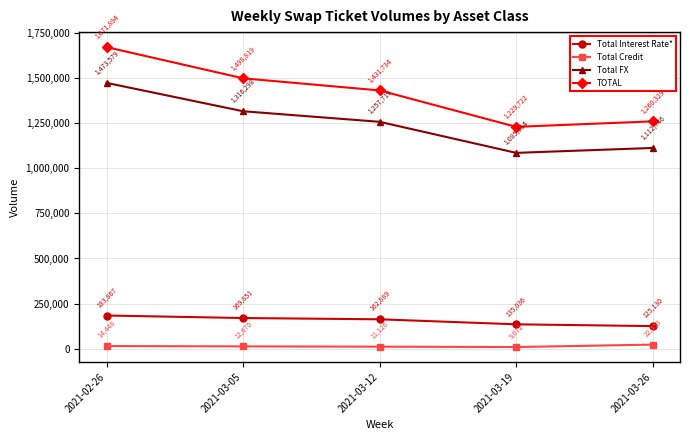

True or false: Total FX and Total Interest Rate* cross at least once.

False